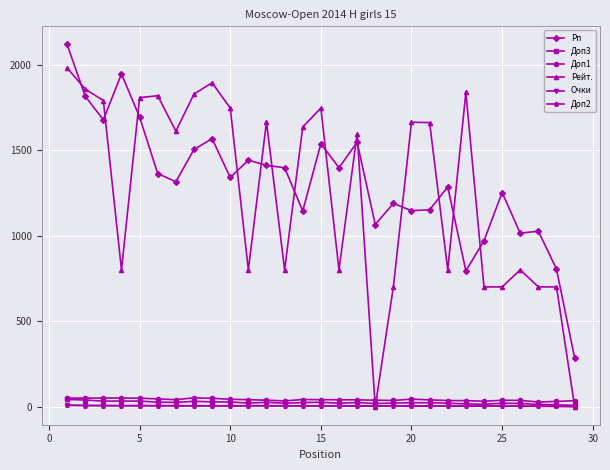

True or false: Доп1 and Рп intersect in this chart.

False